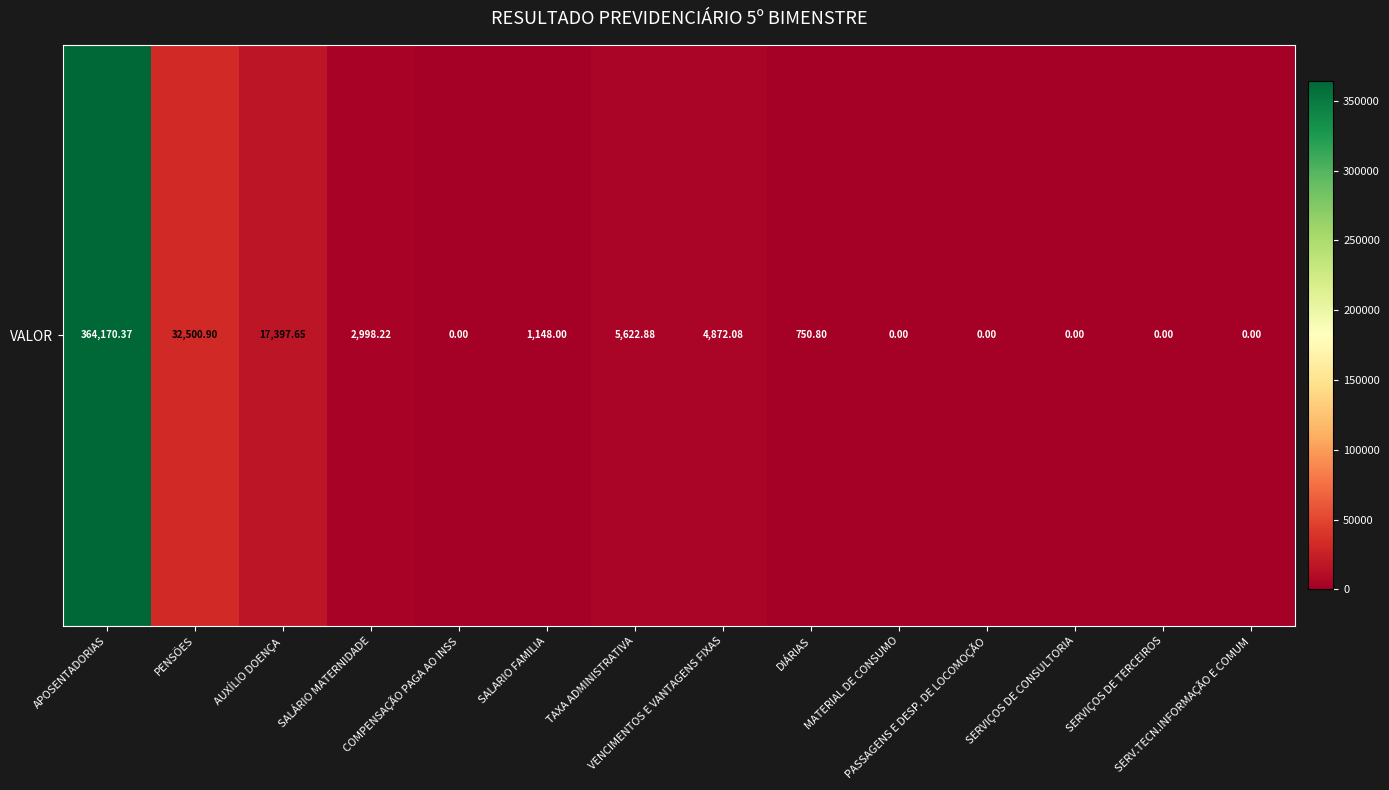

At which label does the data first exceed 1148?

APOSENTADORIAS